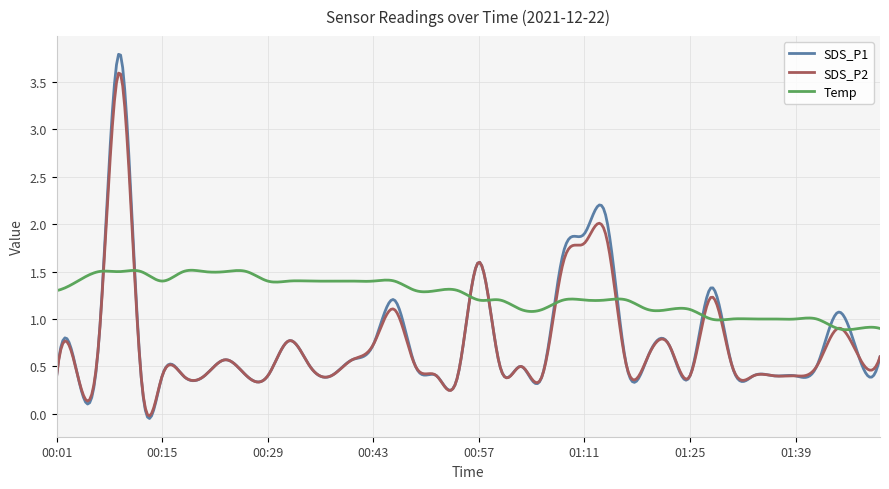

What is the maximum value shown in the chart?

3.8